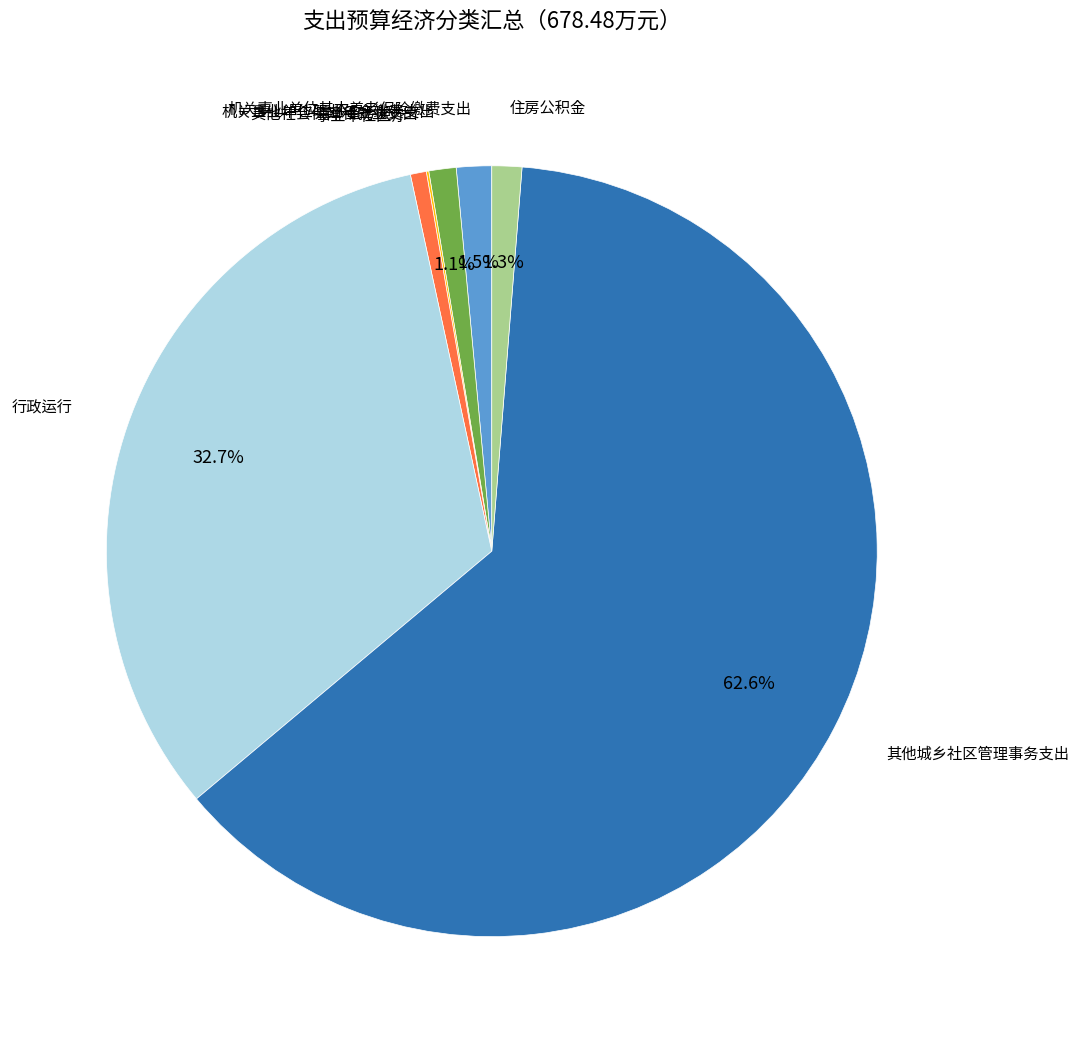

Is there any slice that represents more than half of the pie?

Yes